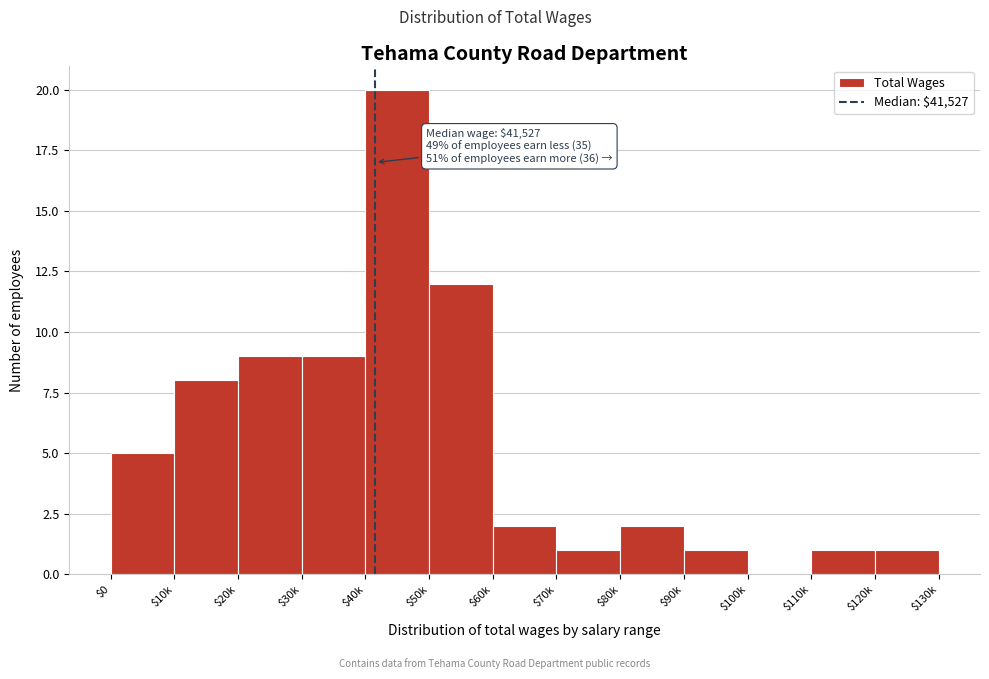

What is the greatest value displayed?

20